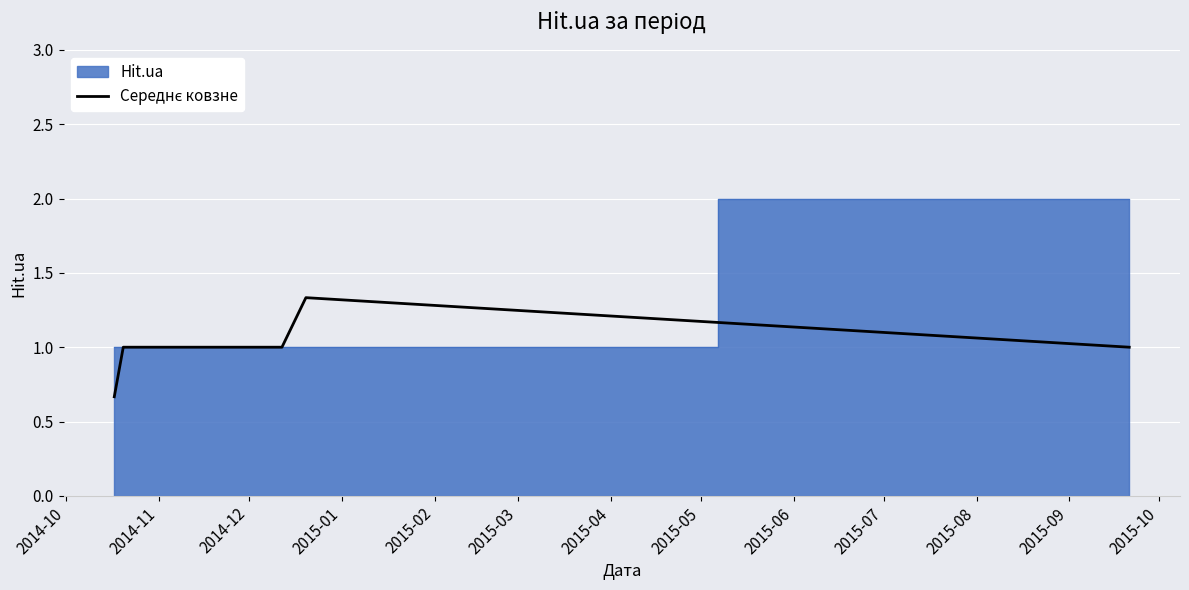

How many lines are shown in the chart?

1